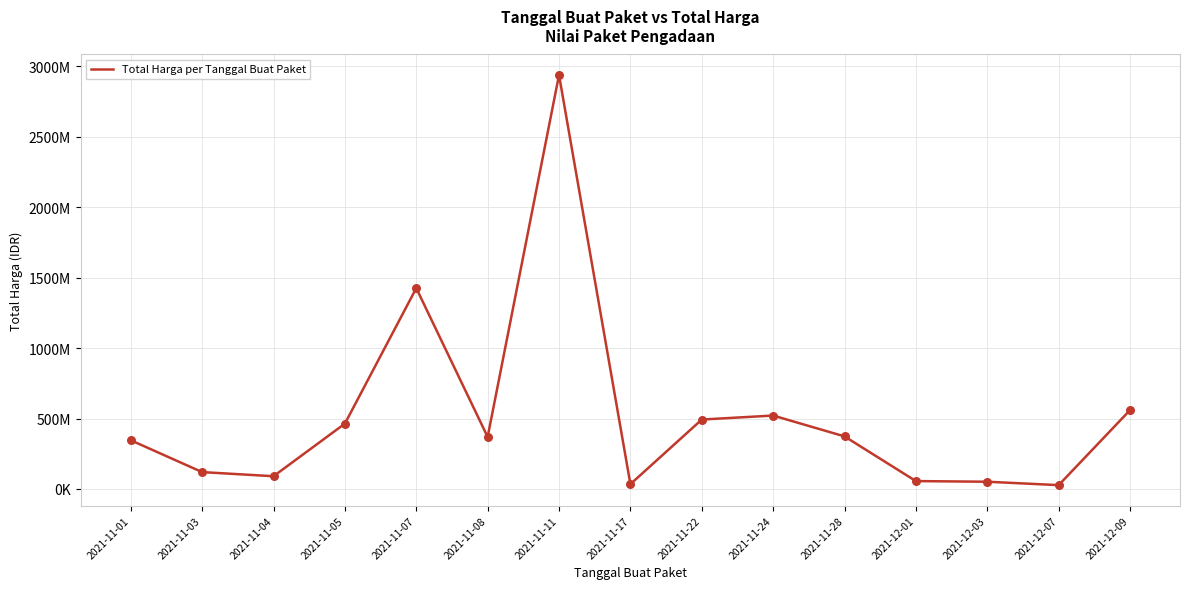

What is the change in value from 2021-11-24 to 2021-11-28?

-148055200